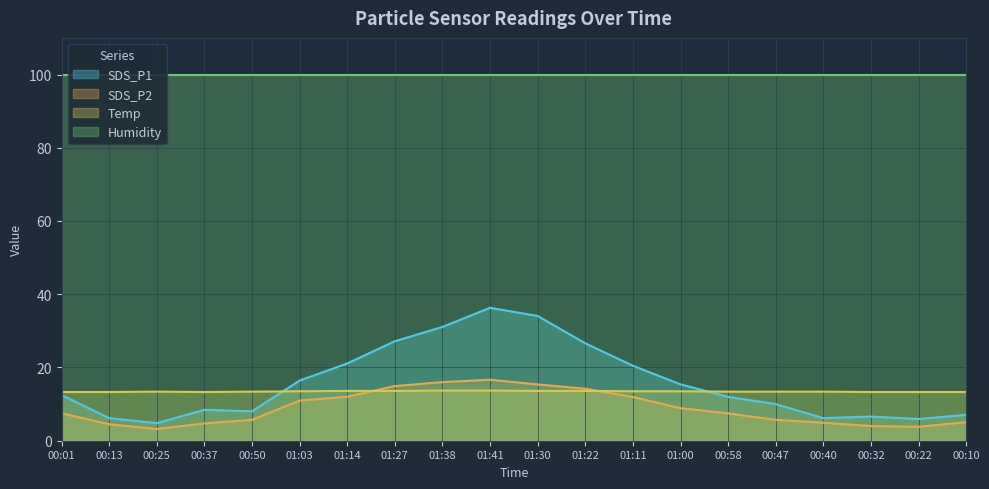

What is the minimum value for SDS_P2?

3.2